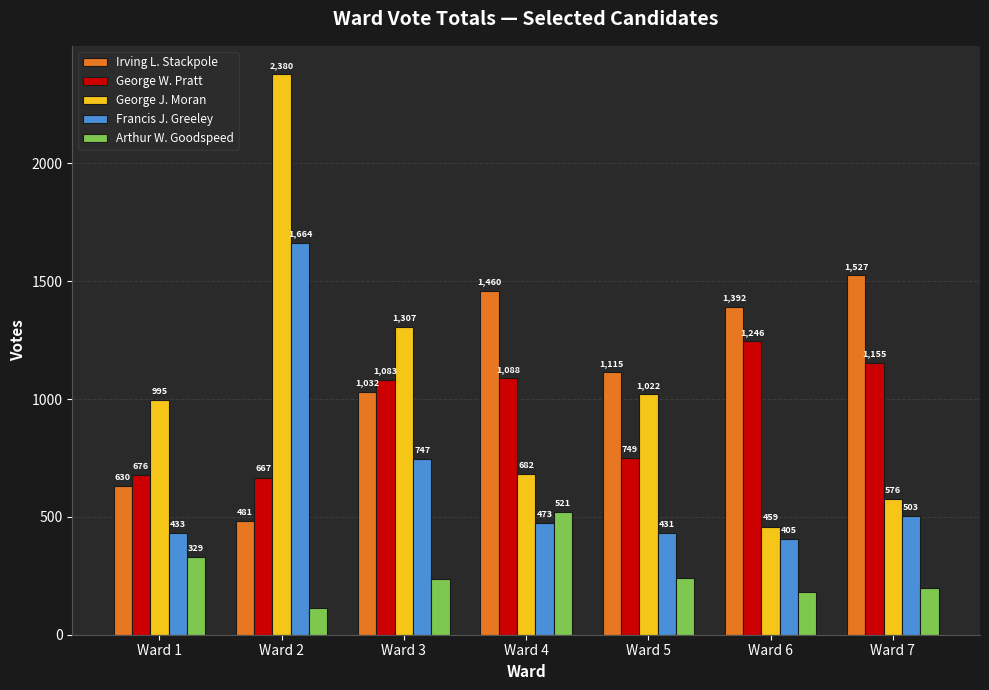

At which label is Irving L. Stackpole closest to 1004?

Ward 3